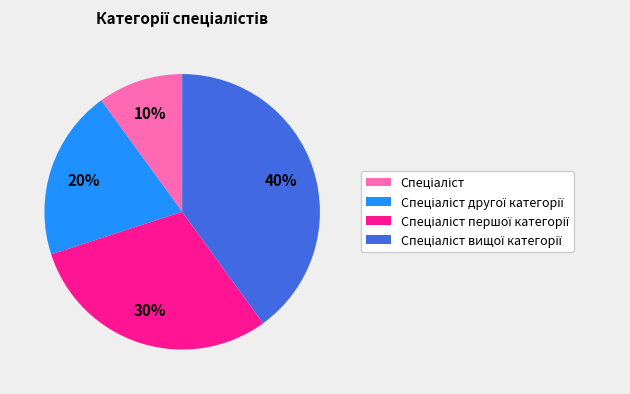

To the nearest percent, what is the difference between the largest and smallest slice percentages?

30%